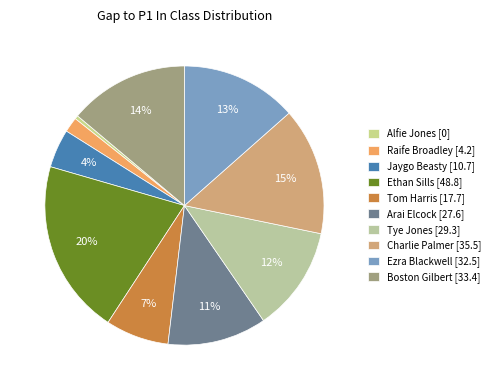

Combined, do Jaygo Beasty and Raife Broadley account for over 50%?

No